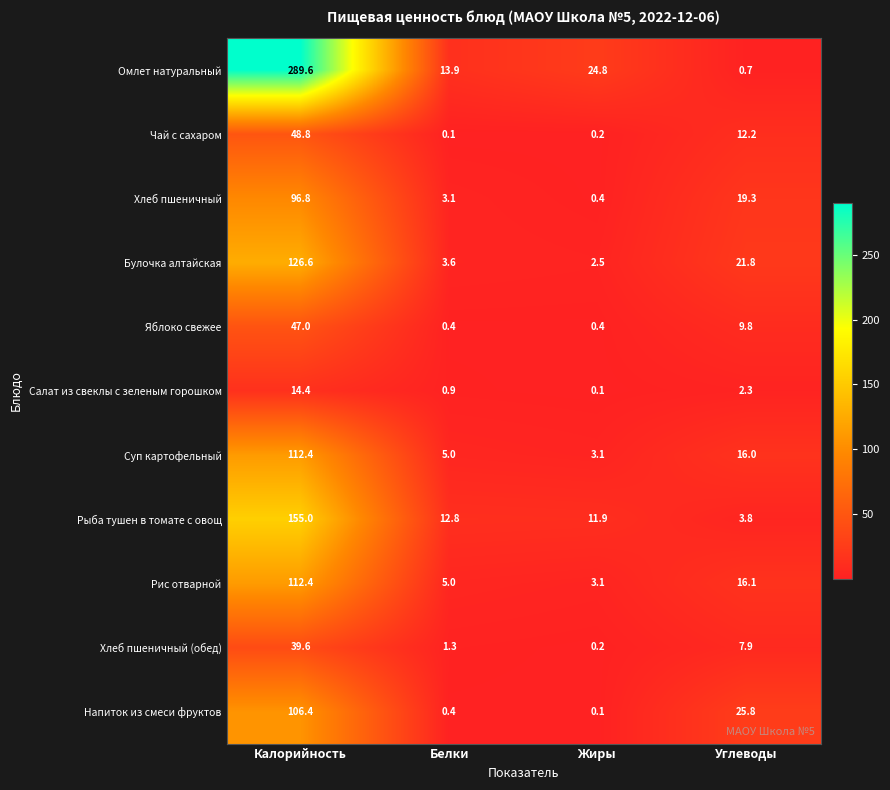

What is the spread (max minus min) of values at Калорийность?

275.2